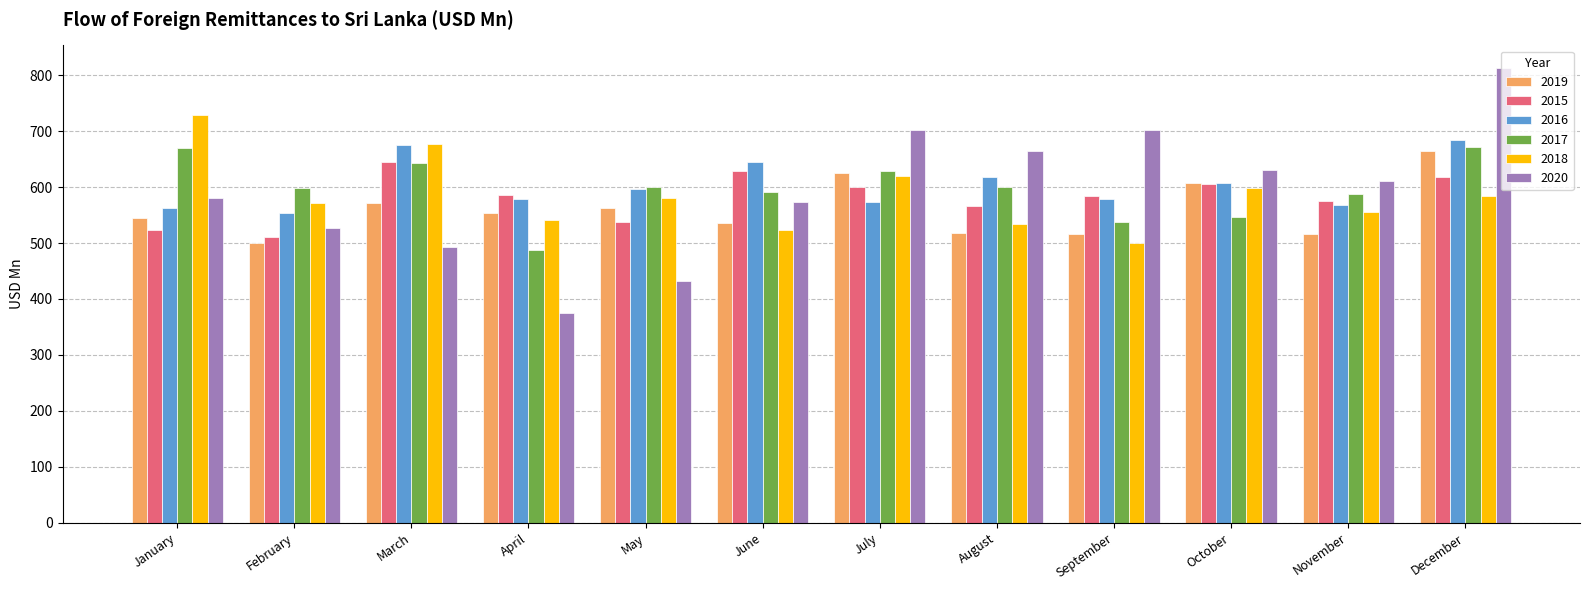

Does the chart contain stacked bars?

No